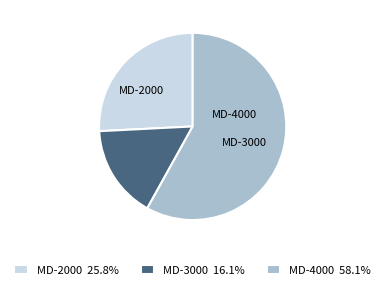

To the nearest percent, what is the difference between the MD-4000 and MD-2000 slice percentages?

32%